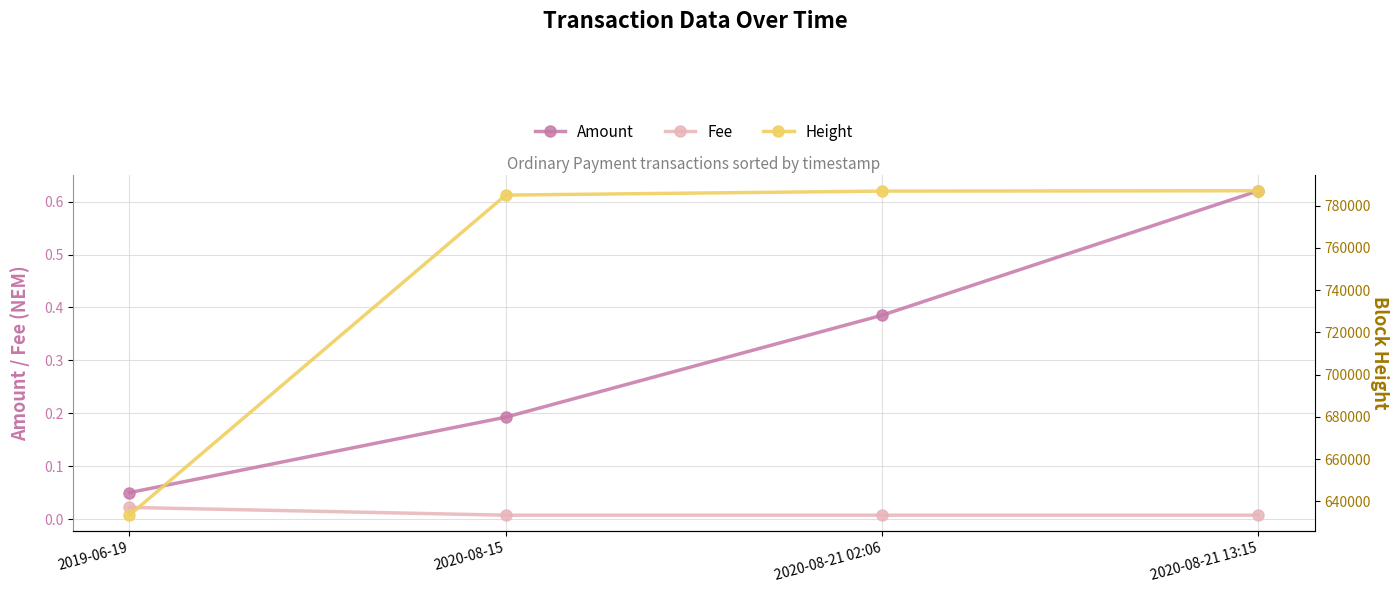

At which label does Fee reach its minimum?

2020-08-15